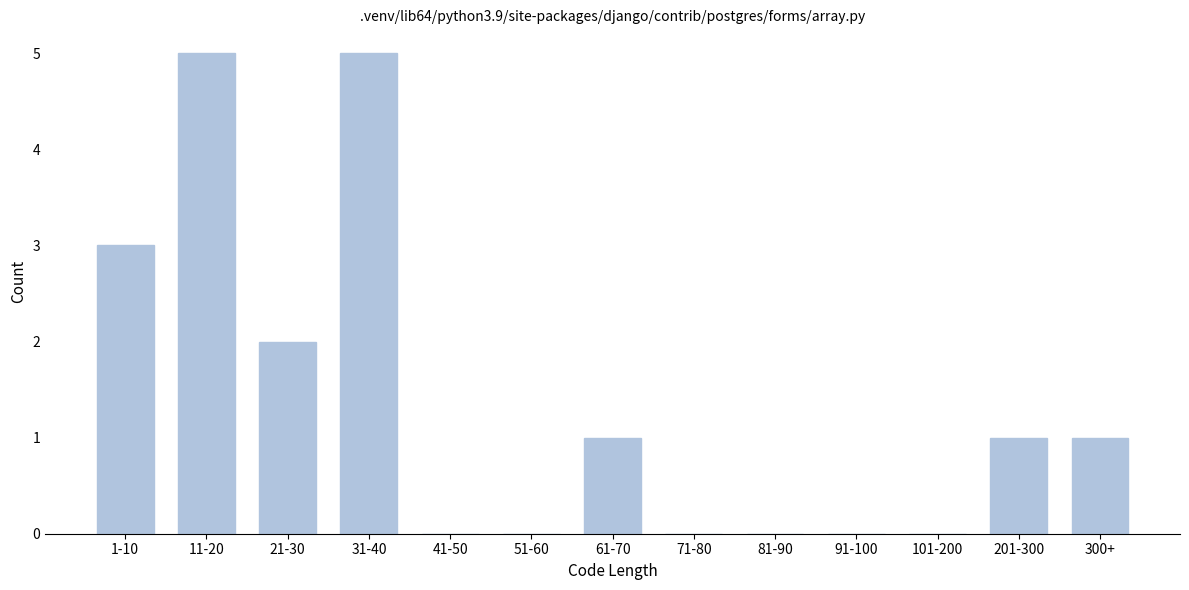

Reading left to right, what are all the values shown in this chart?

1-10=3	11-20=5	21-30=2	31-40=5	41-50=0	51-60=0	61-70=1	71-80=0	81-90=0	91-100=0	101-200=0	201-300=1	300+=1